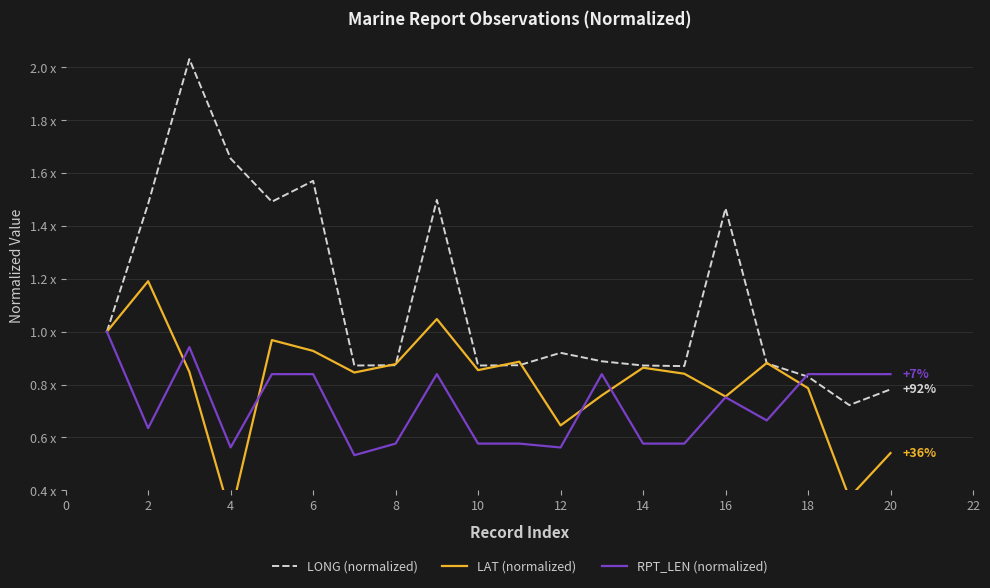

What is the difference between the second highest and second lowest values in the RPT_LEN (normalized) series?

0.4